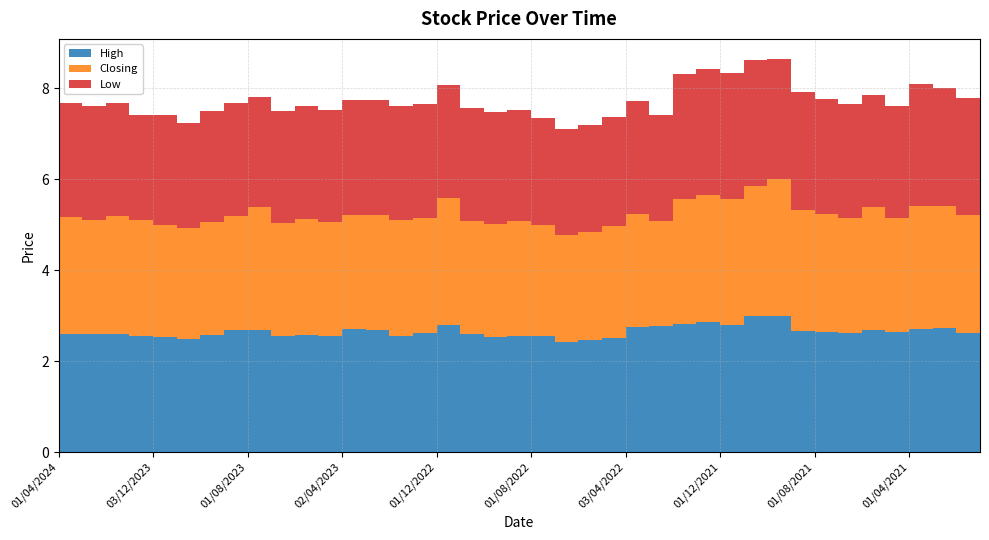

Reading left to right, list all the values displayed in this chart.

High: 2.6	2.6	2.6	2.5	2.5	2.5	2.6	2.7	2.7	2.5	2.6	2.6	2.7	2.7	2.5	2.6	2.8	2.6	2.5	2.6	2.5	2.4	2.5	2.5	2.7	2.8	2.8	2.9	2.8	3.0	3.0	2.7	2.6	2.6	2.7	2.6	2.7	2.7	2.6	2.7
Closing: 2.6	2.5	2.6	2.5	2.5	2.5	2.5	2.5	2.7	2.5	2.5	2.5	2.5	2.5	2.5	2.5	2.8	2.5	2.5	2.5	2.5	2.4	2.4	2.5	2.5	2.3	2.8	2.8	2.8	2.9	3.0	2.7	2.6	2.5	2.7	2.5	2.7	2.7	2.6	2.6
Low: 2.5	2.5	2.5	2.3	2.4	2.3	2.4	2.5	2.4	2.5	2.5	2.5	2.5	2.5	2.5	2.5	2.5	2.5	2.5	2.4	2.4	2.3	2.4	2.4	2.5	2.3	2.8	2.8	2.8	2.8	2.6	2.6	2.5	2.5	2.5	2.5	2.7	2.6	2.6	2.5